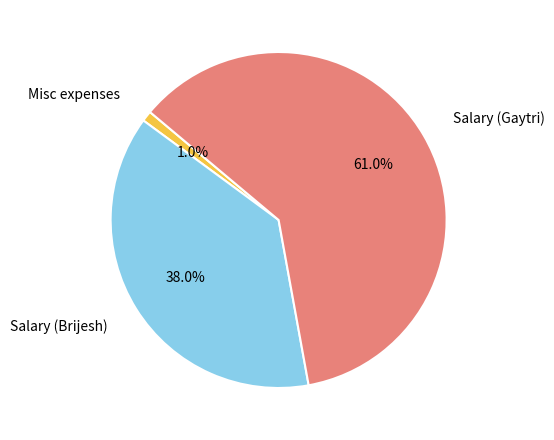

Is there a majority slice in this chart?

Yes